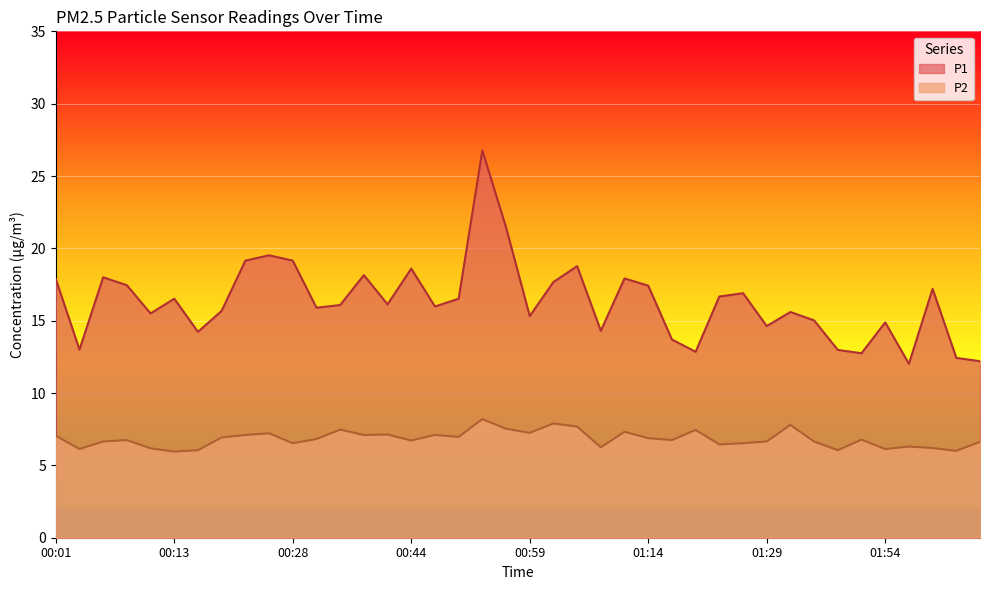

Which series has the largest total across all categories?

P1